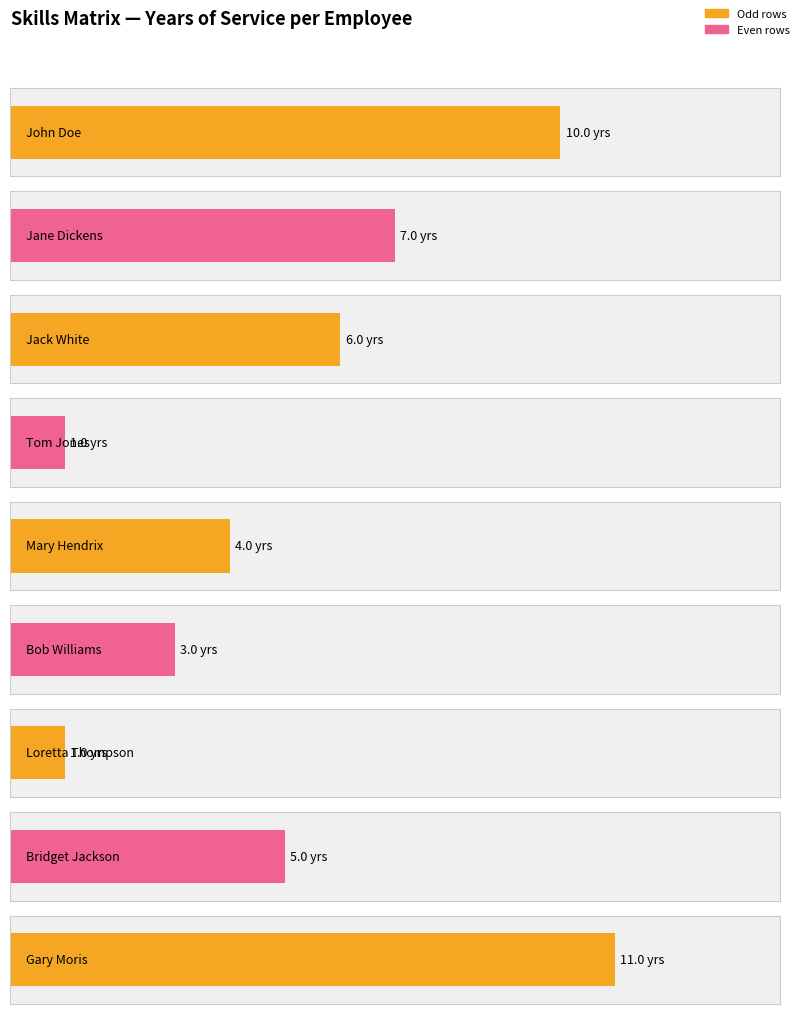

What is the sum of the values at Jane Dickens and Loretta Thompson?

8